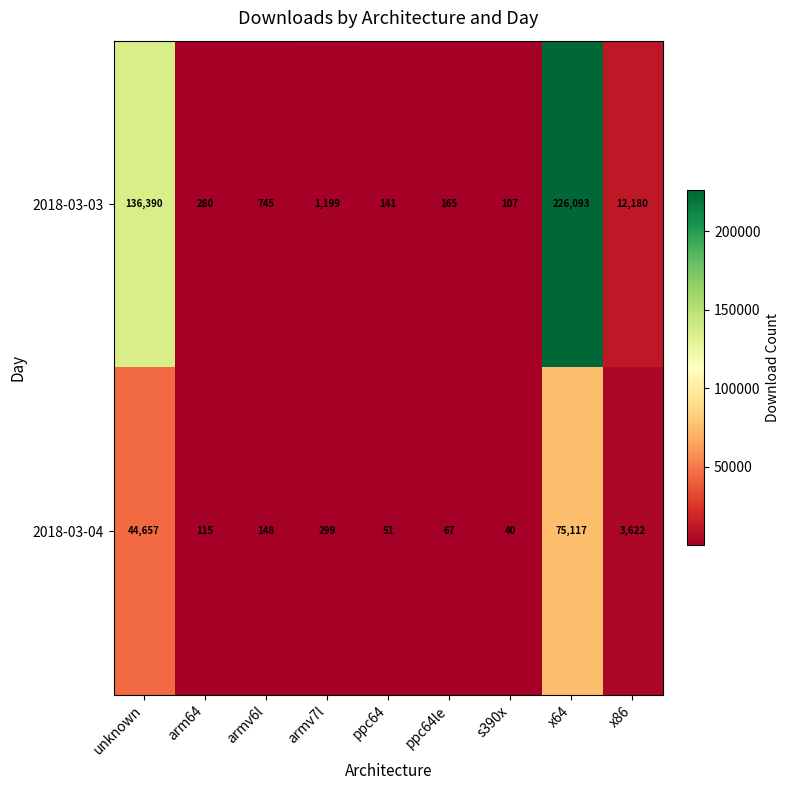

Reading right to left, what are all the values shown in this chart?

2018-03-03: 12180	226093	107	165	141	1199	745	280	136390
2018-03-04: 3622	75117	40	67	51	299	148	115	44657